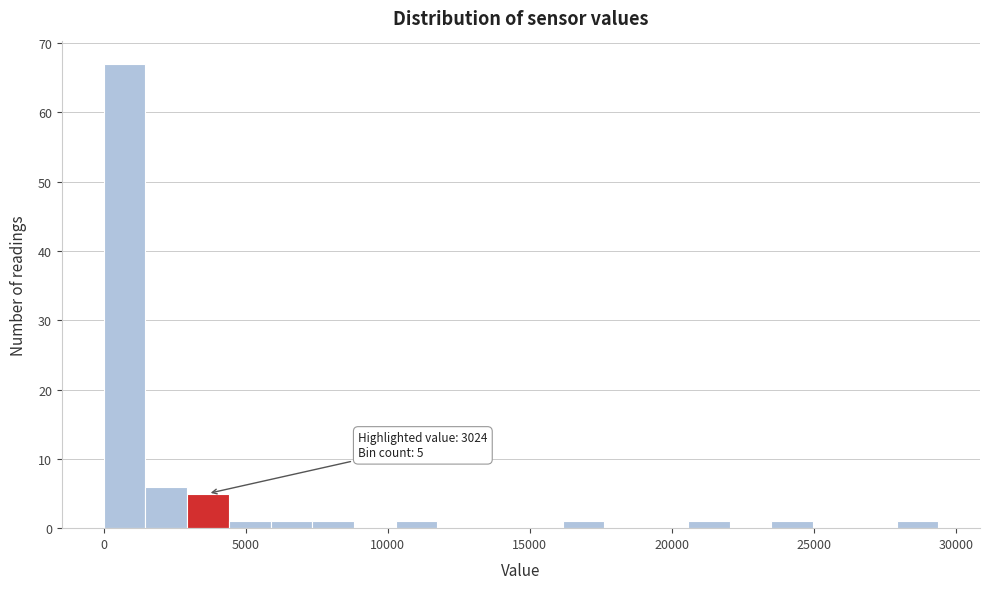

Around what value on the x-axis is the tallest bar? Give the approximate position of its centre, as read against the axis.

500